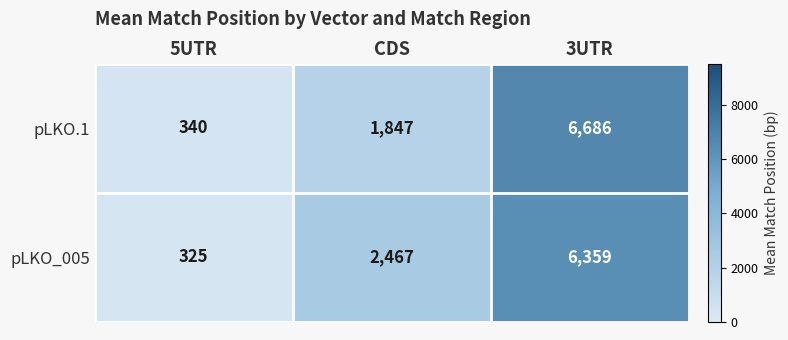

Which series changed the most between CDS and 3UTR?

pLKO.1